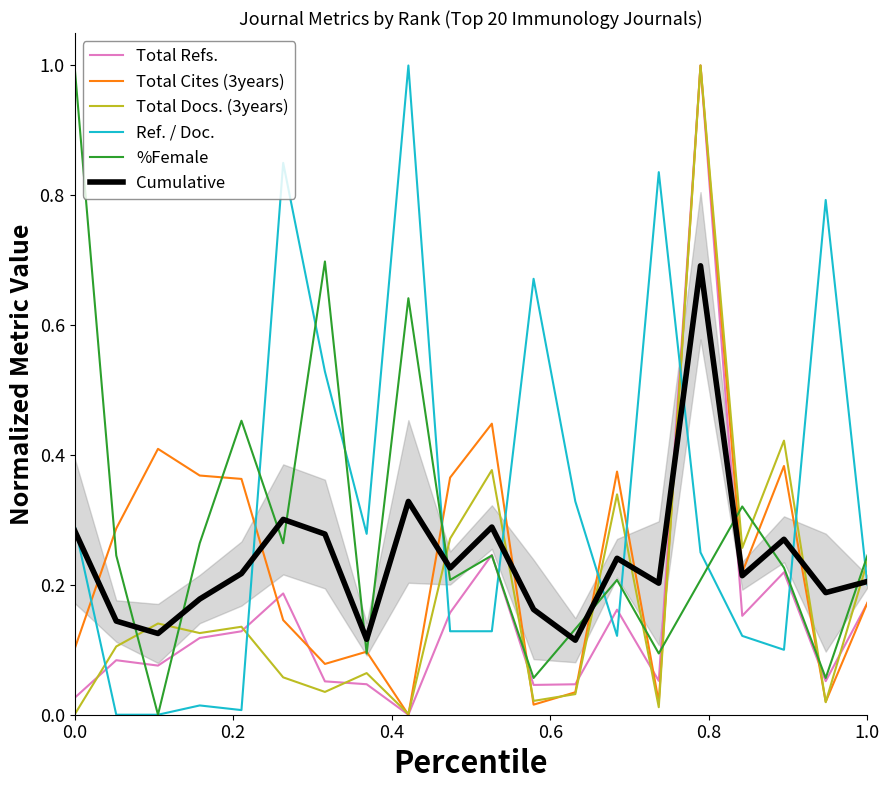

After their last crossing, which series has the higher values: Ref. / Doc. or Total Refs.?

Ref. / Doc.